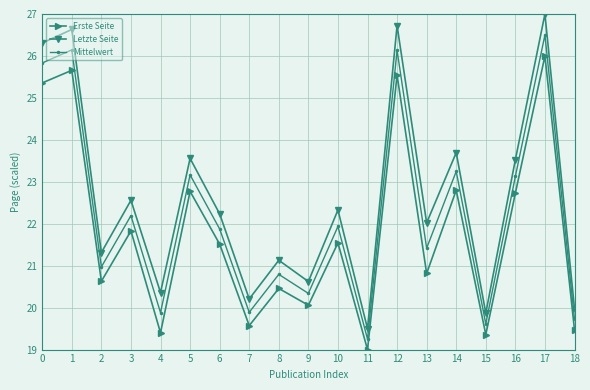

What is the minimum value for Letzte Seite?

19.5